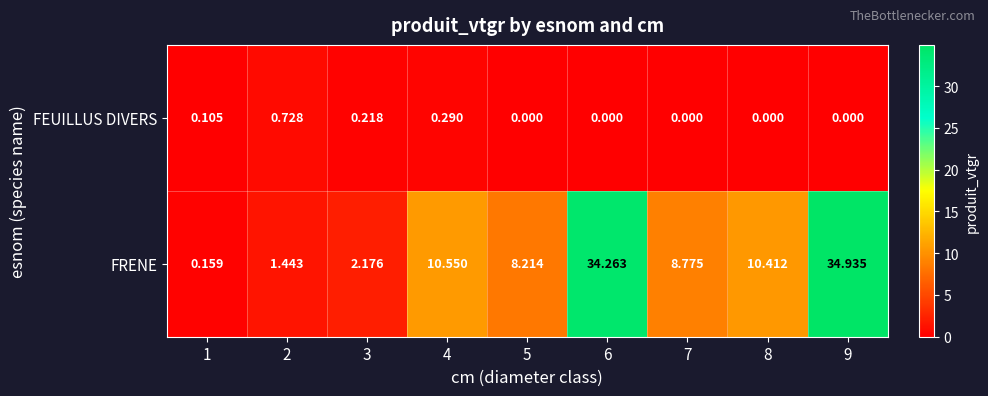

Which series has the largest total across all categories?

FRENE